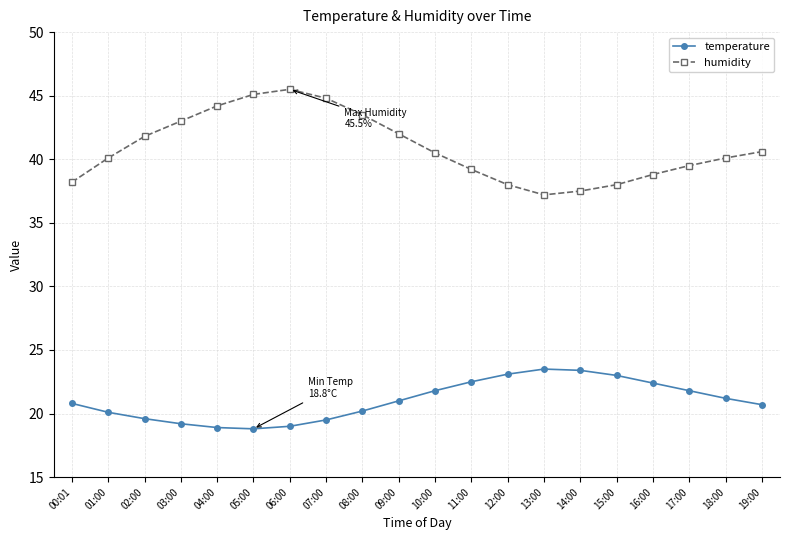

In temperature, how many points are lower than both neighbors (excluding endpoints)?

1